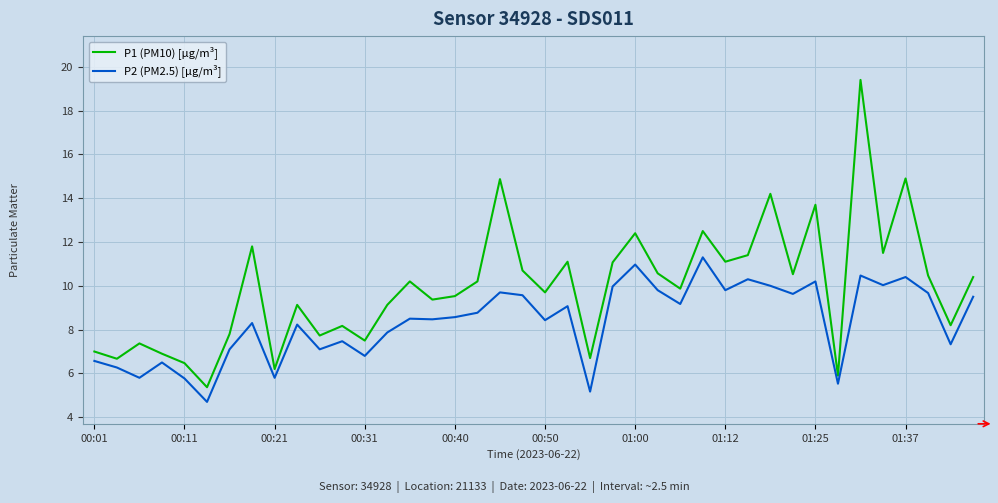

What is the greatest value displayed?

19.4